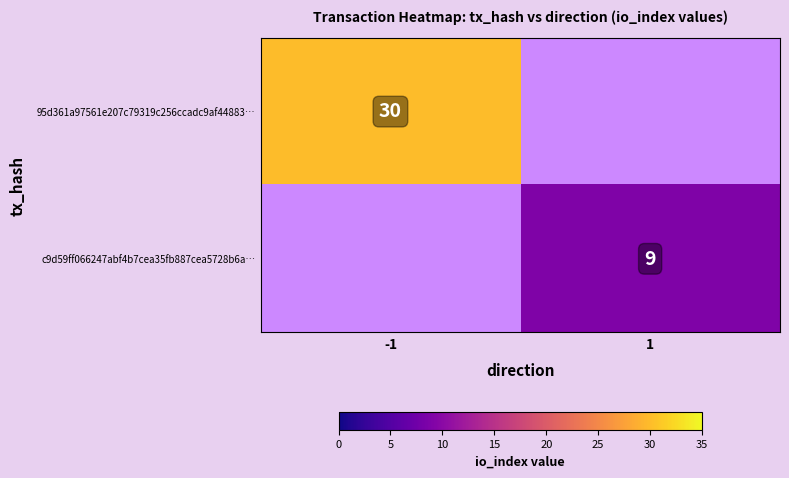

At which category does the chart reach its minimum across all series?

1